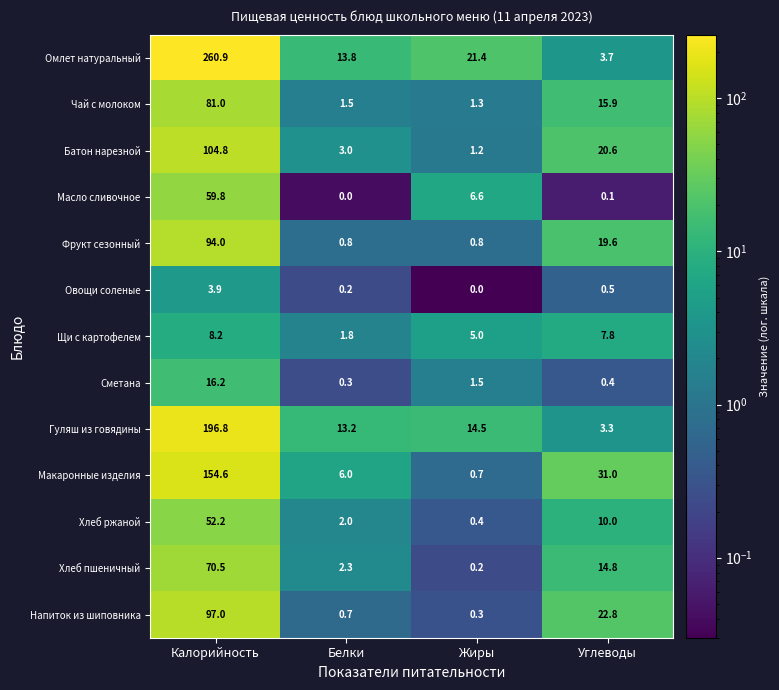

What is the difference between the highest and lowest values at Жиры?

21.4